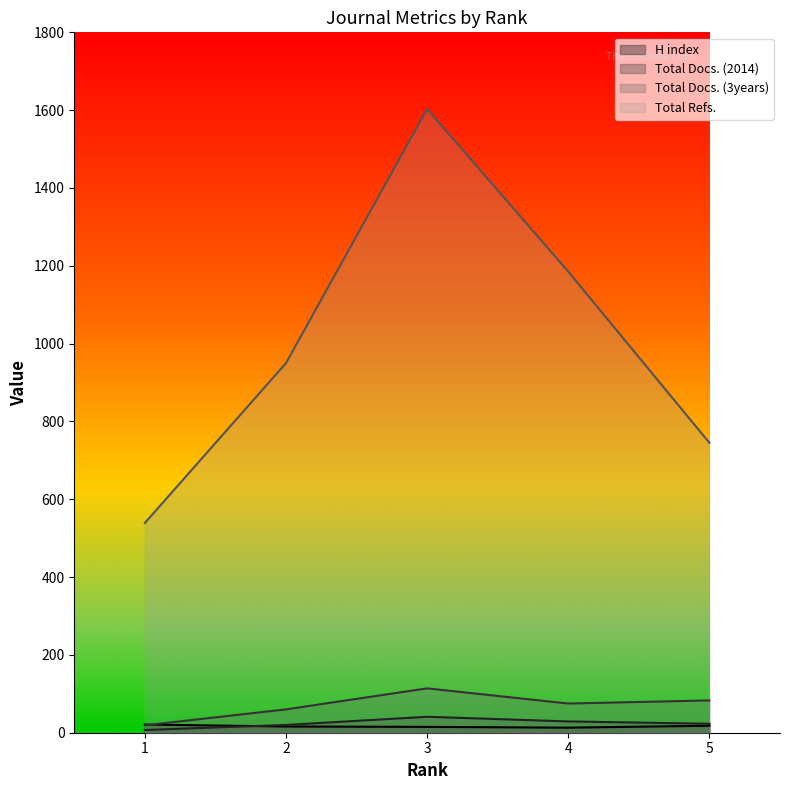

Does the chart display data point markers on the line(s)?

No